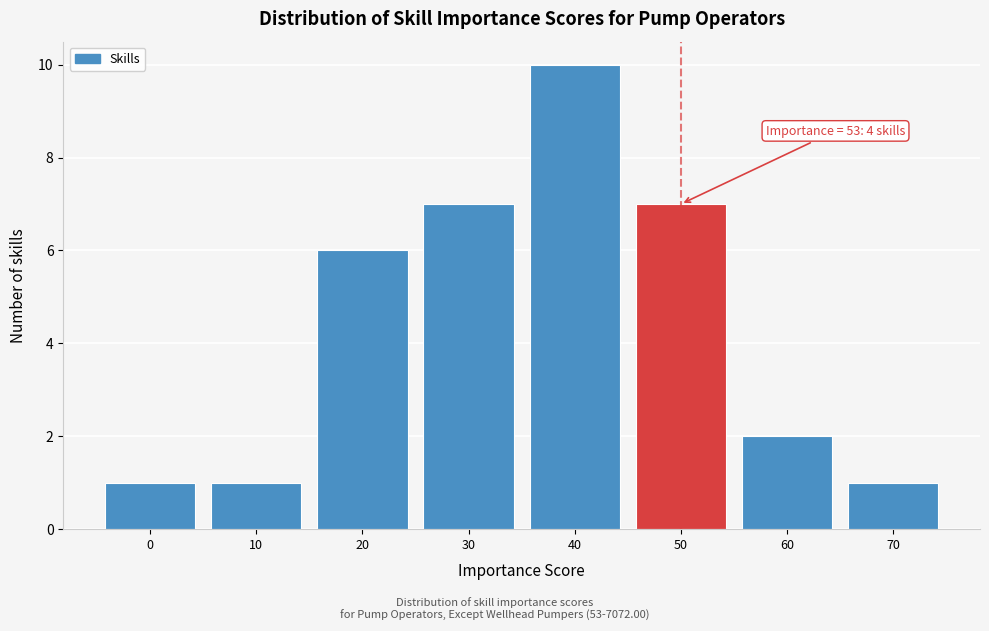

Reading left to right, transcribe all the data shown in this chart.

1	1	6	7	10	7	2	1